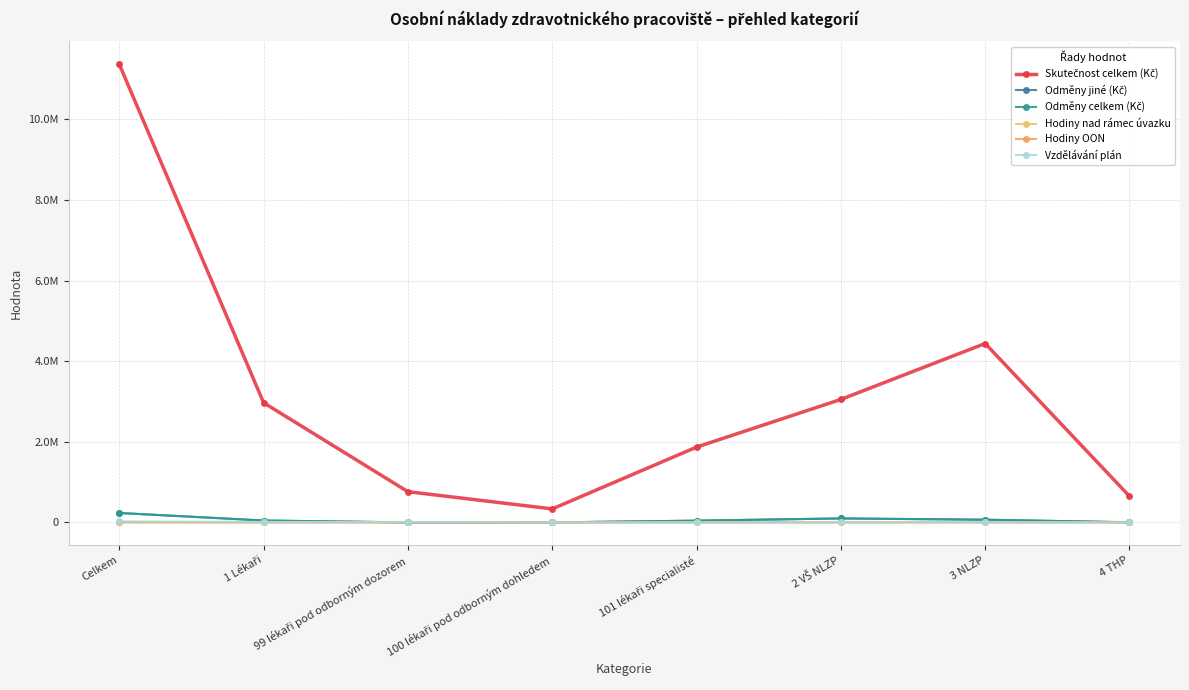

True or false: Skutečnost celkem (Kč) and Hodiny OON intersect in this chart.

False